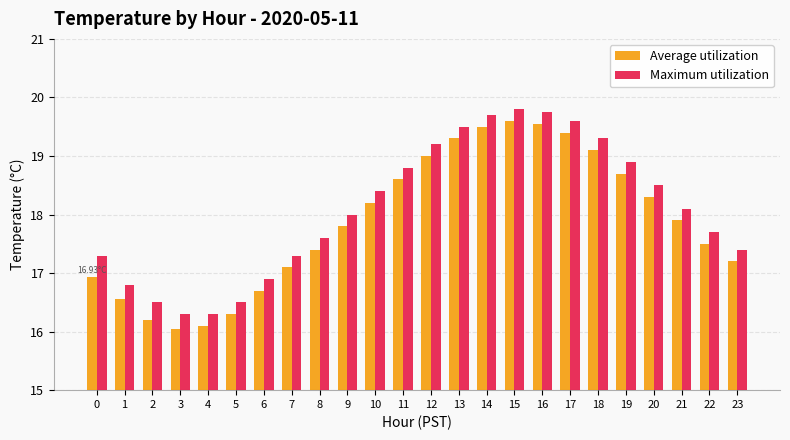

Where is Maximum utilization nearest to the value 18?

9